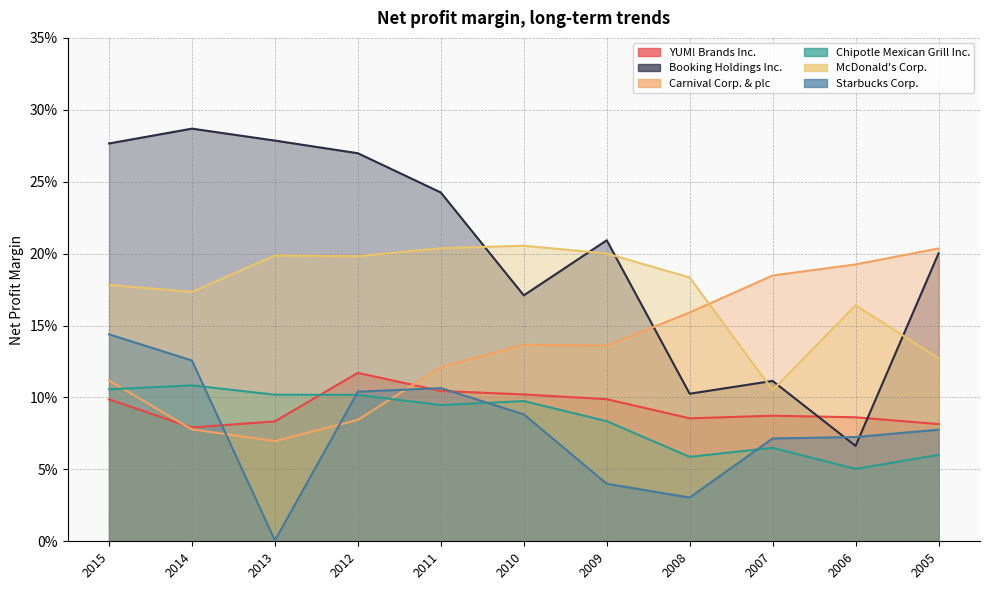

Where is the first local minimum for Booking Holdings Inc.?

2010